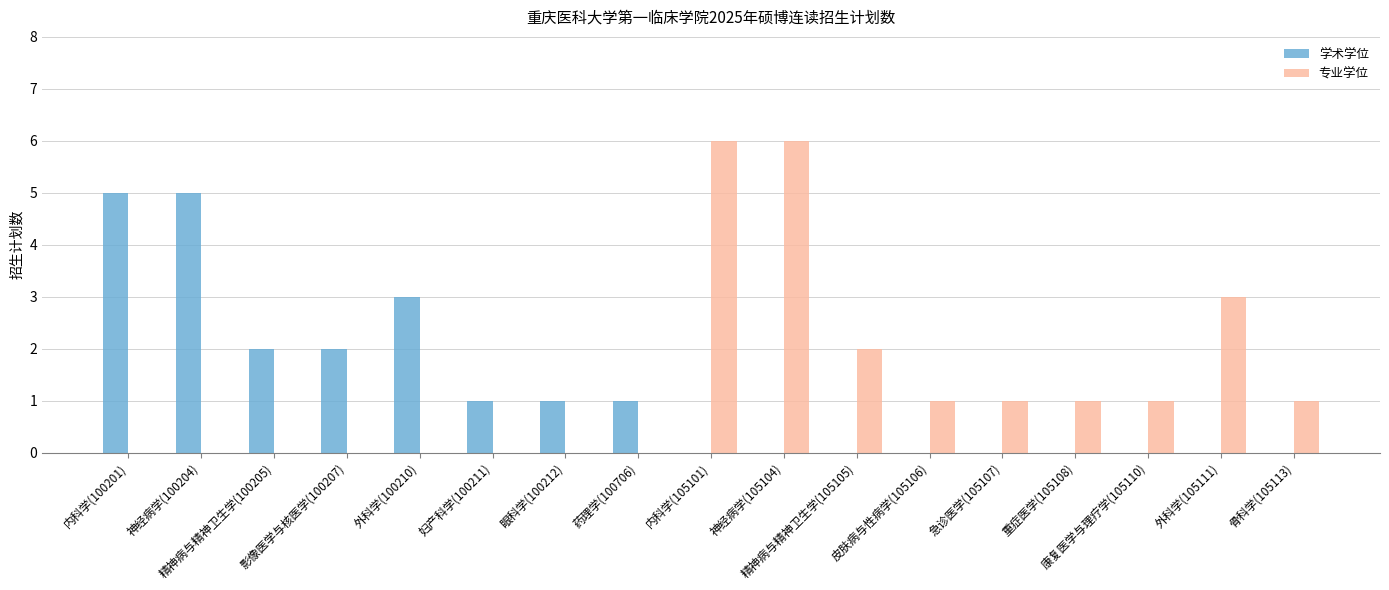

What is the highest value of the 学术学位 series?

5